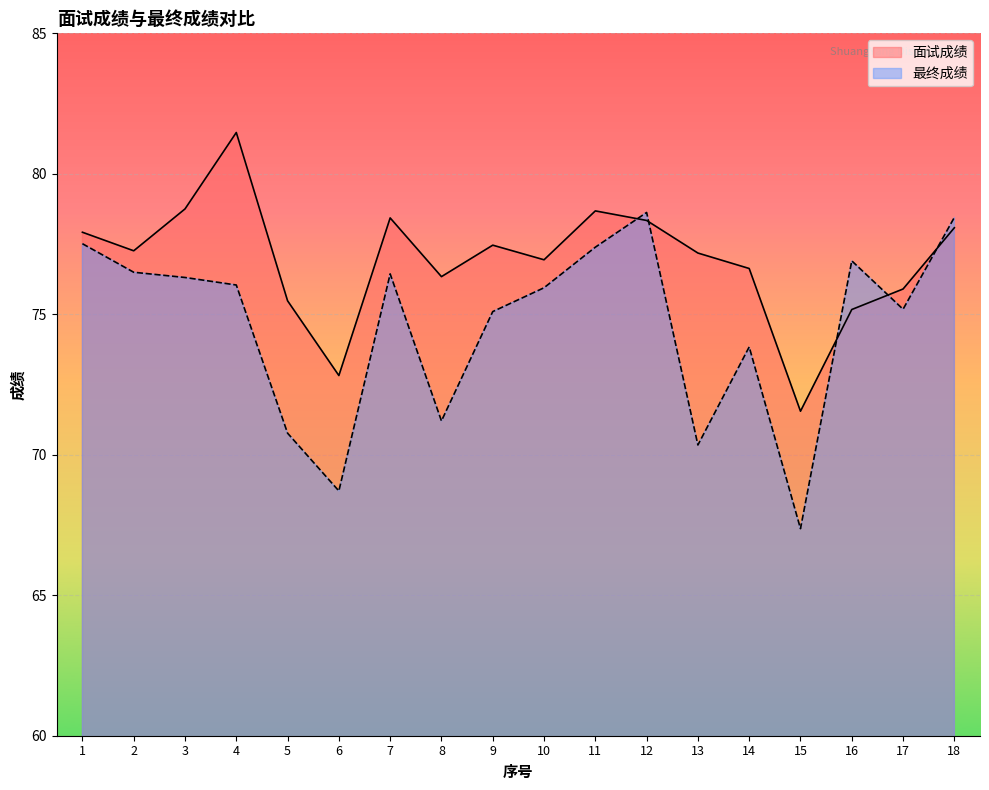

Is it true that 最终成绩 equals 77.4 at 11?

True